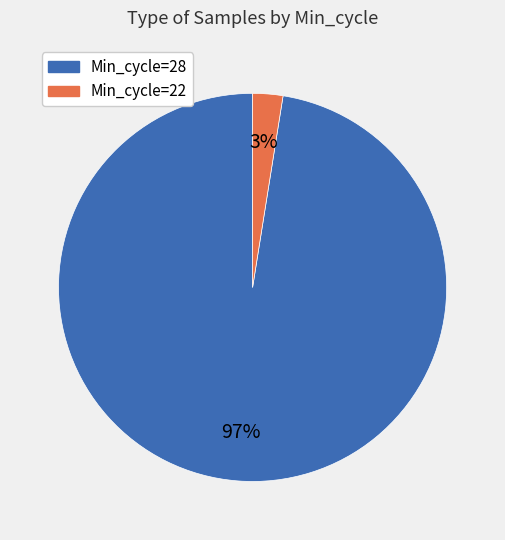

Is there any slice that represents more than half of the pie?

Yes